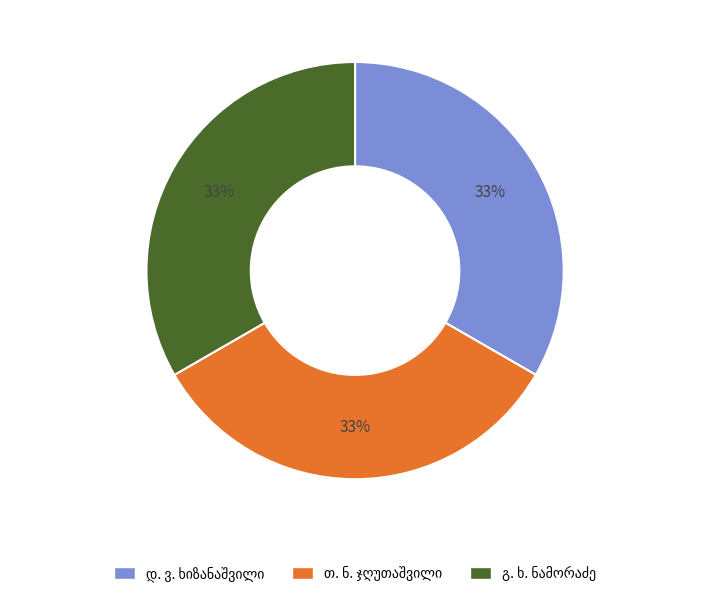

Count the number of slices in the pie.

3